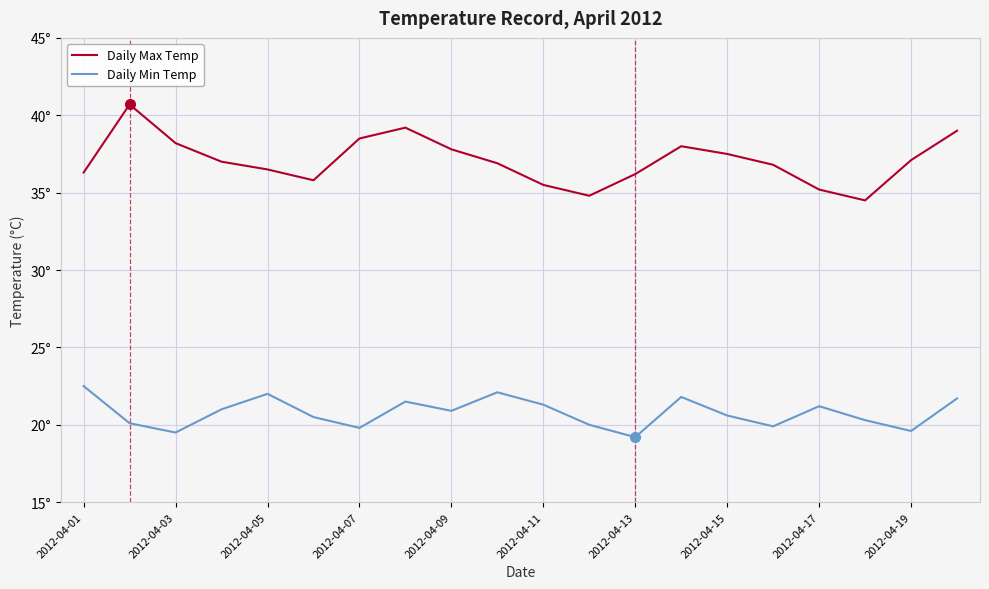

Does the chart have visible grid lines?

Yes